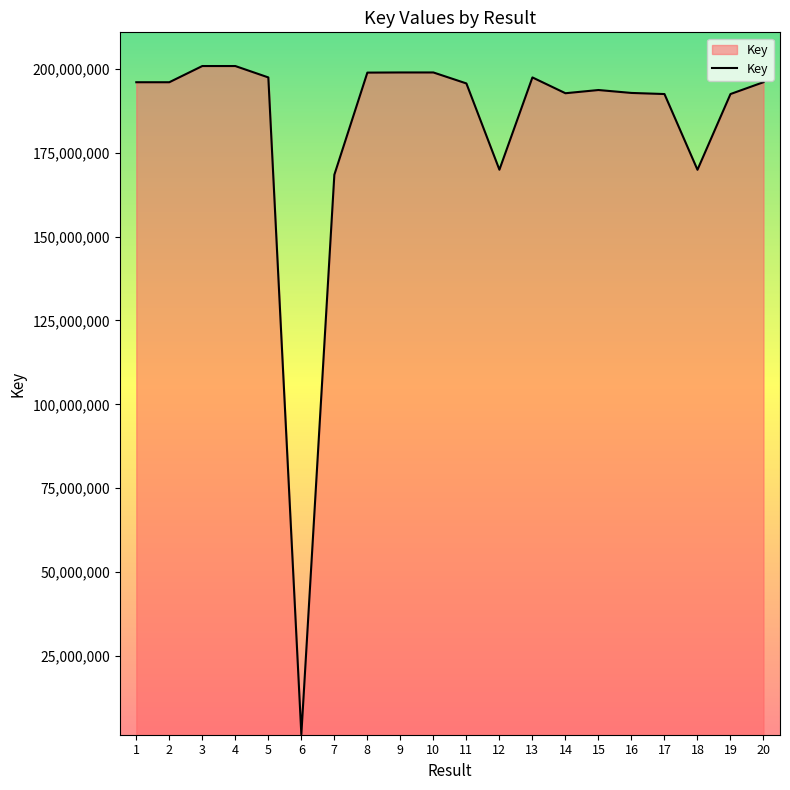

How many distinct data groups are displayed?

1